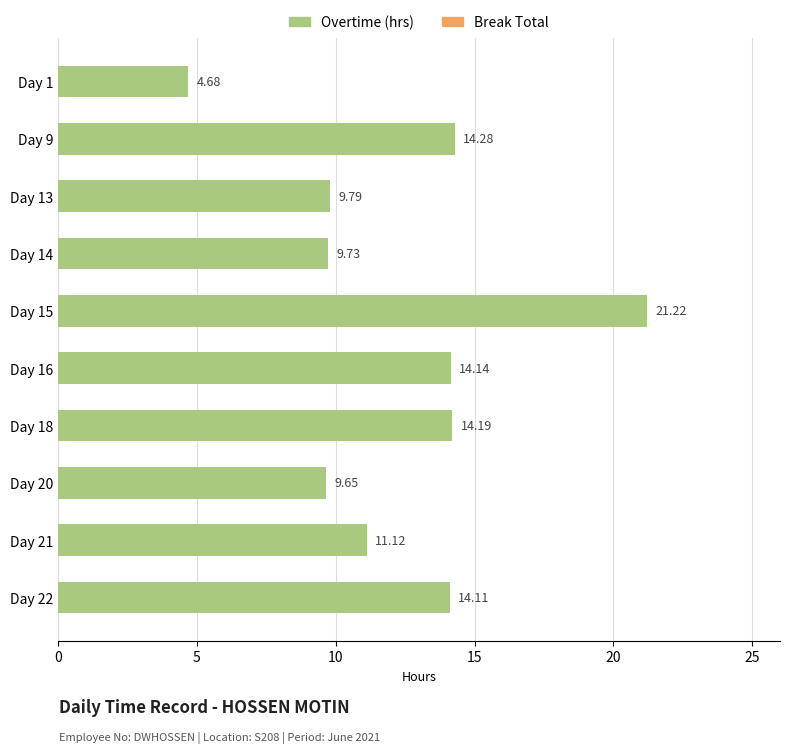

List the labels in order of value, smallest first.

Day 1, Day 20, Day 14, Day 13, Day 21, Day 22, Day 16, Day 18, Day 9, Day 15